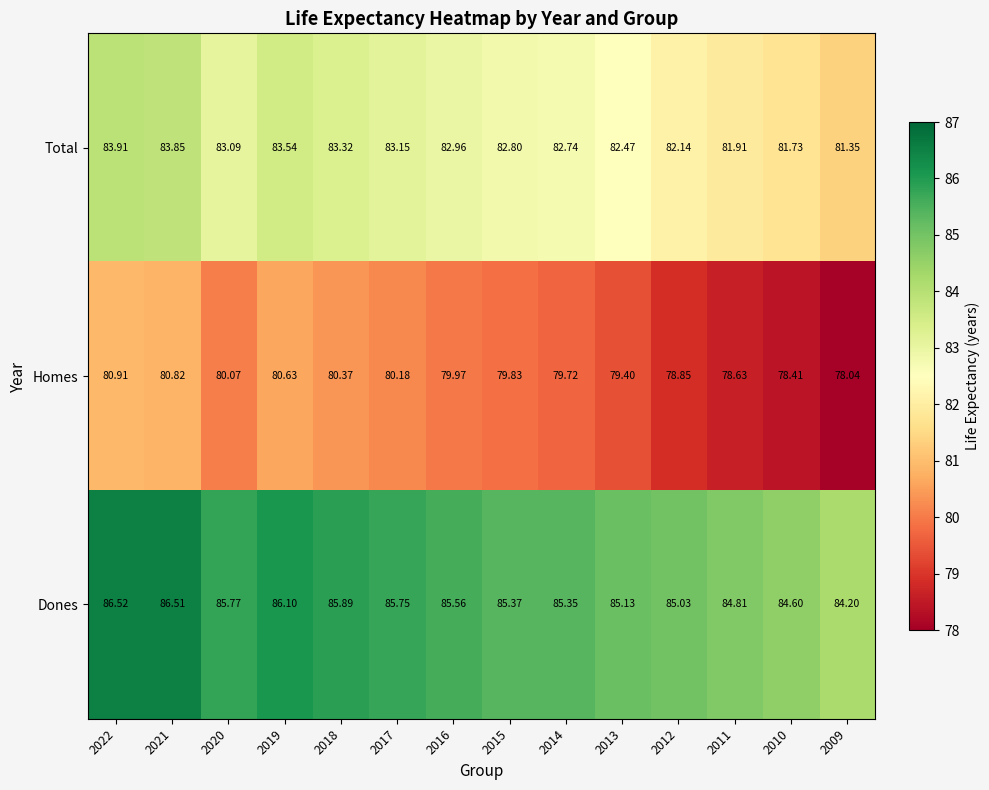

Between 2015 and 2014, which series saw the biggest shift?

Homes